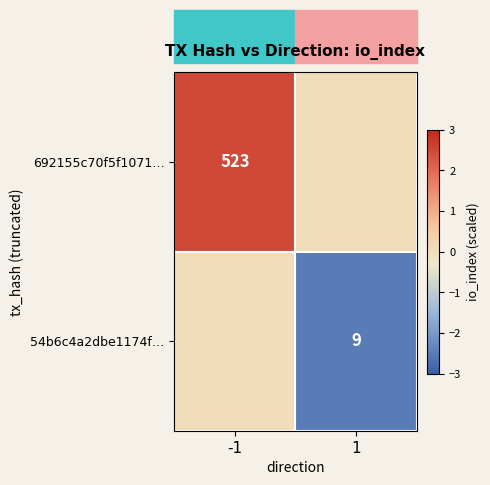

The value of 54b6c4a2dbe1174f… at 1 is 9. True or false?

True